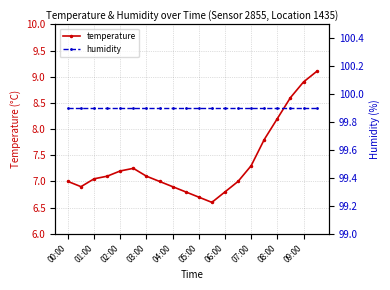

How many lines are shown in the chart?

2